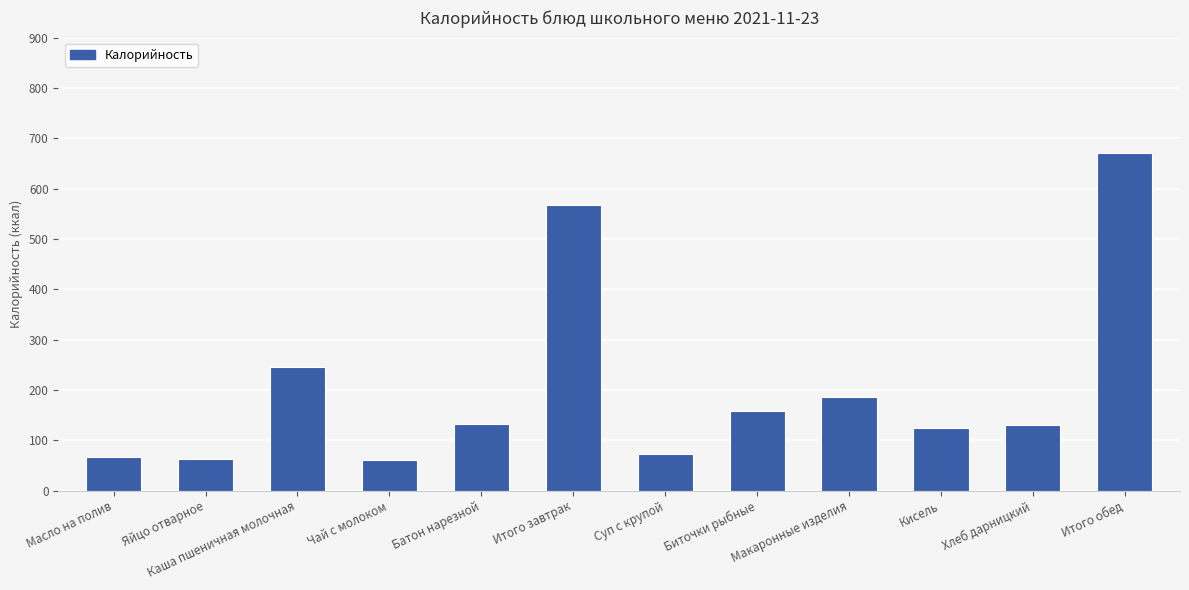

What is the label of the 5th bar from the right?

Биточки рыбные